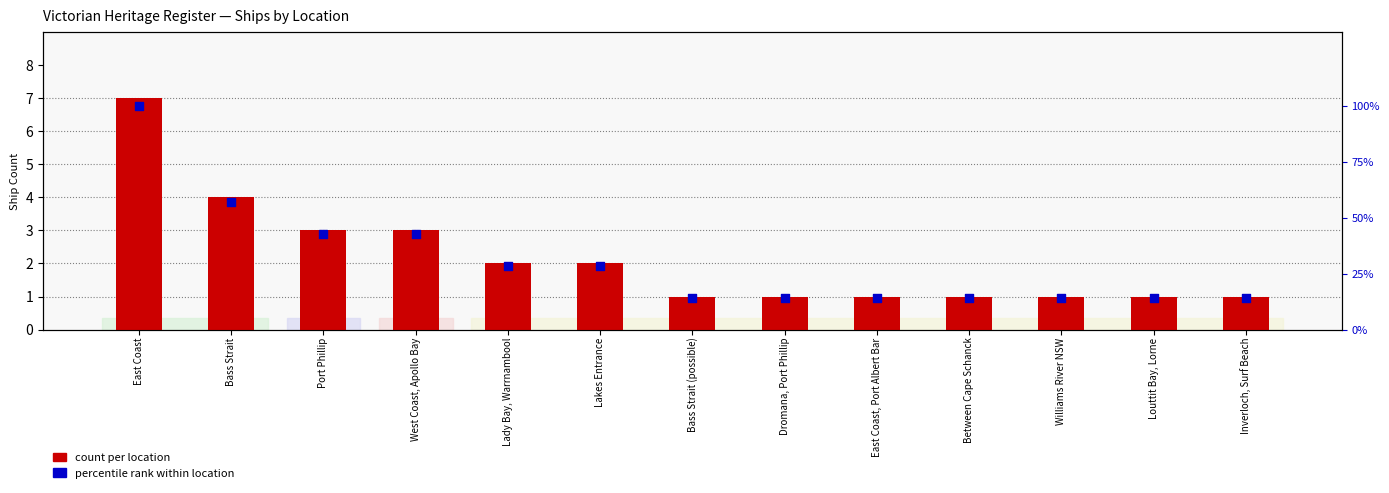

At how many categories does at least one series exceed 54?

2